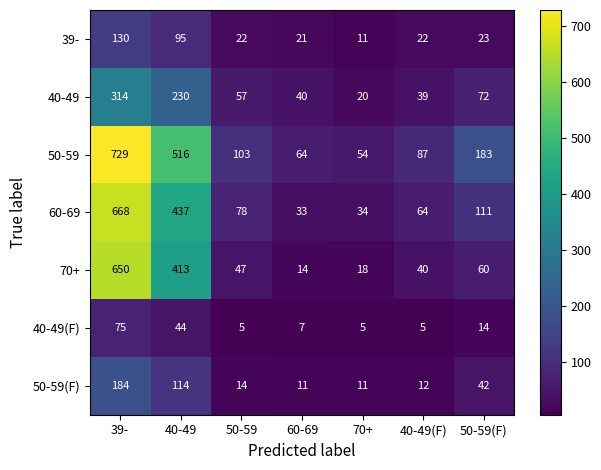

What is the total value across all series at 39-?

2750